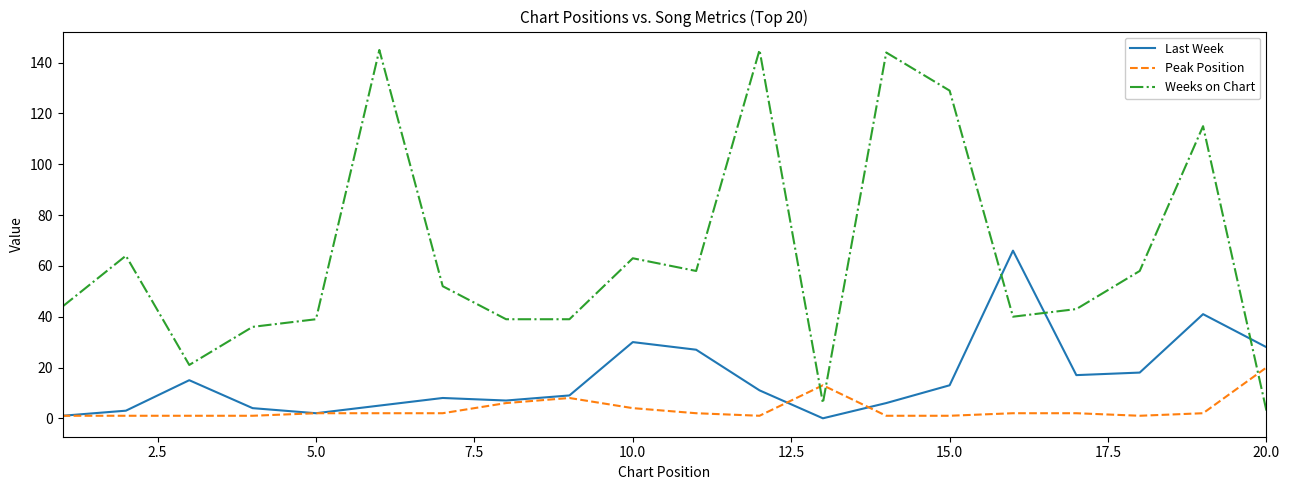

How many intersections are there between Last Week and Weeks on Chart?

3